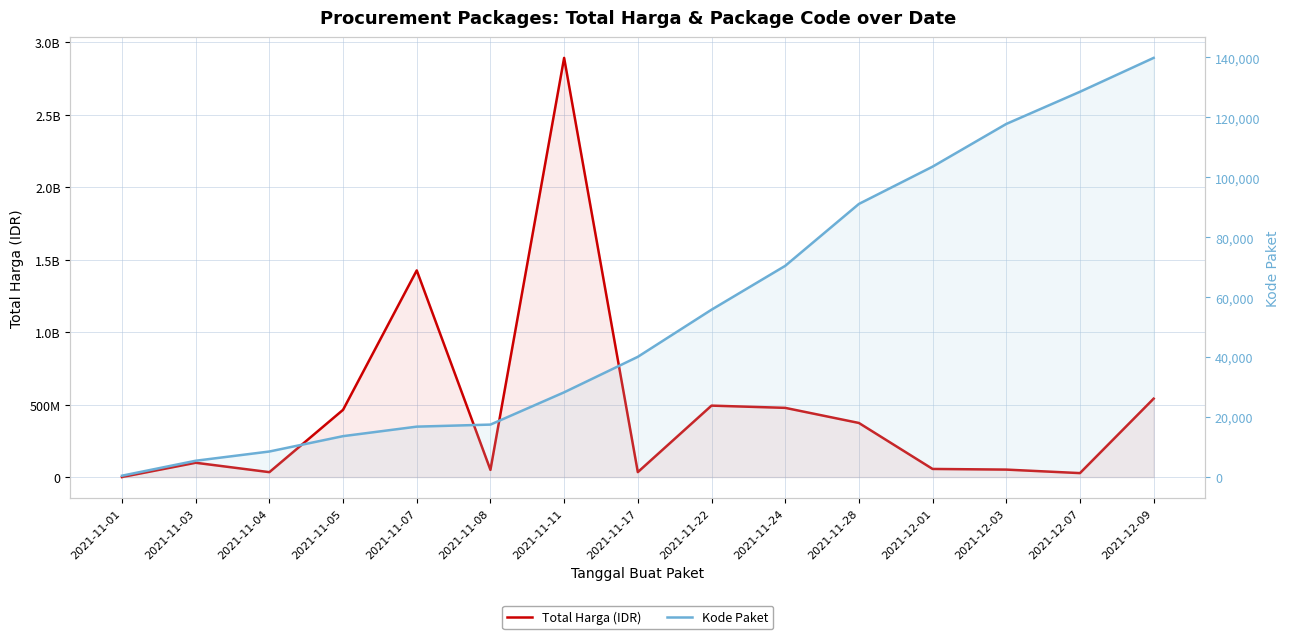

What is the minimum value for Total Harga?

333600